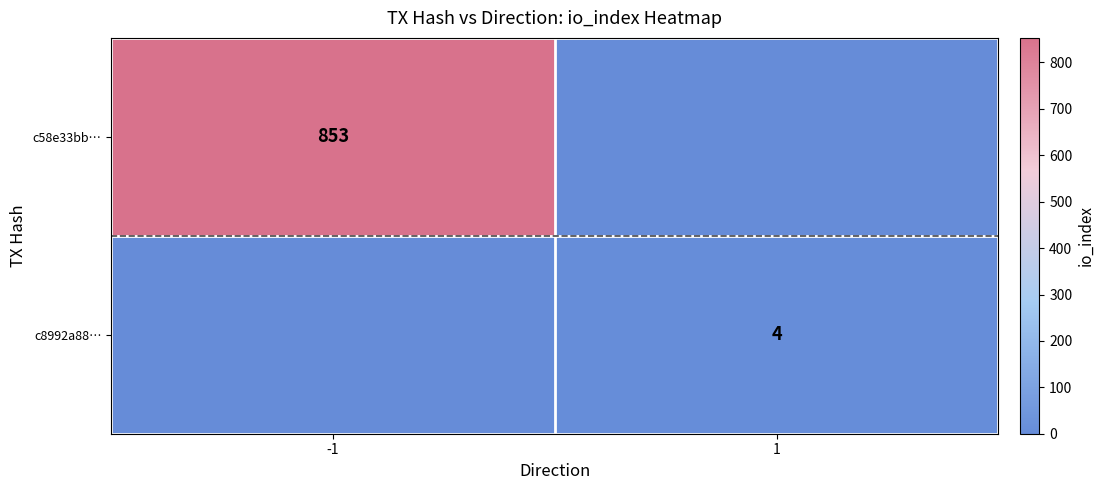

True or false: c8992a88… has a value of 4 at 1.

True